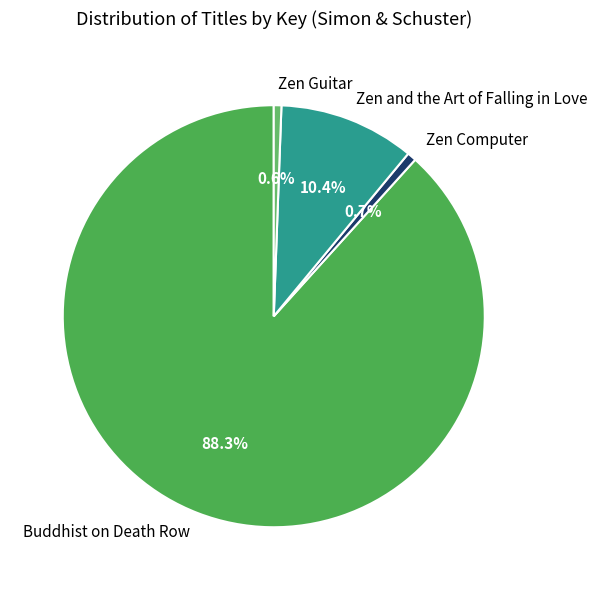

How much of the chart is everything except Buddhist on Death Row?

11.7%